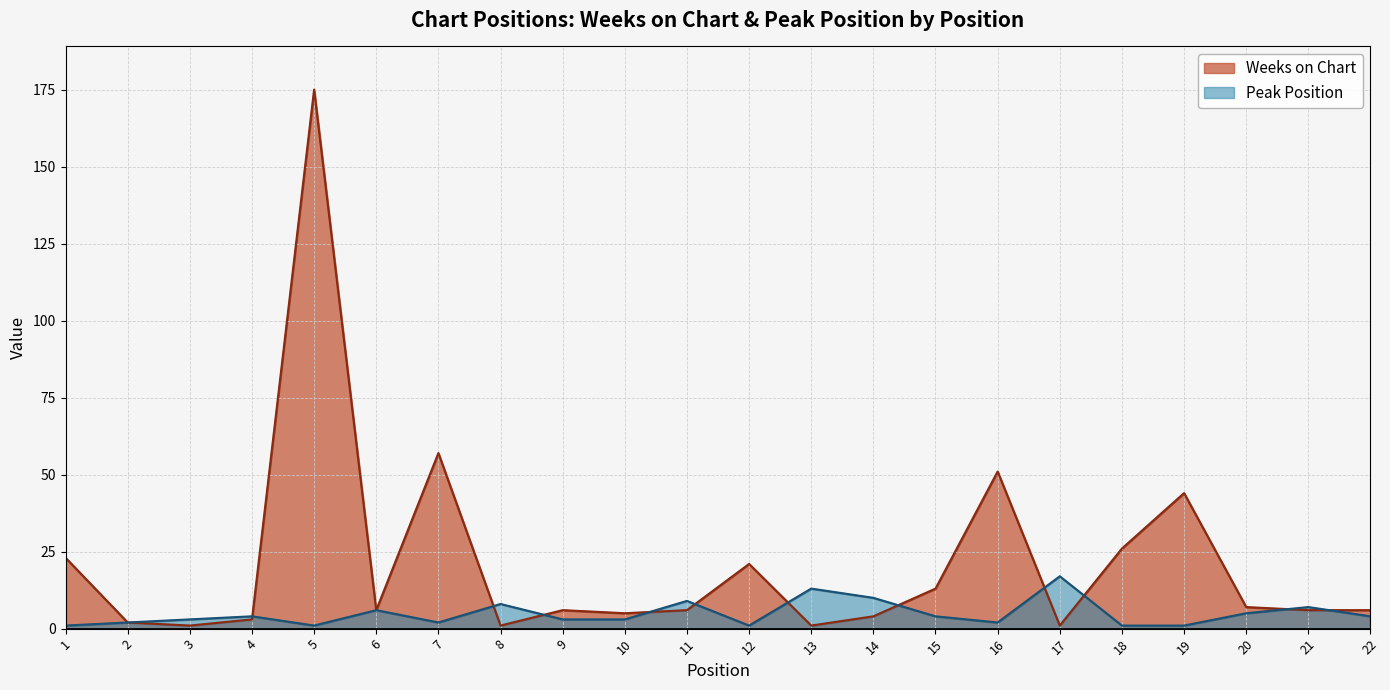

What is the total value across all series at 11?

15